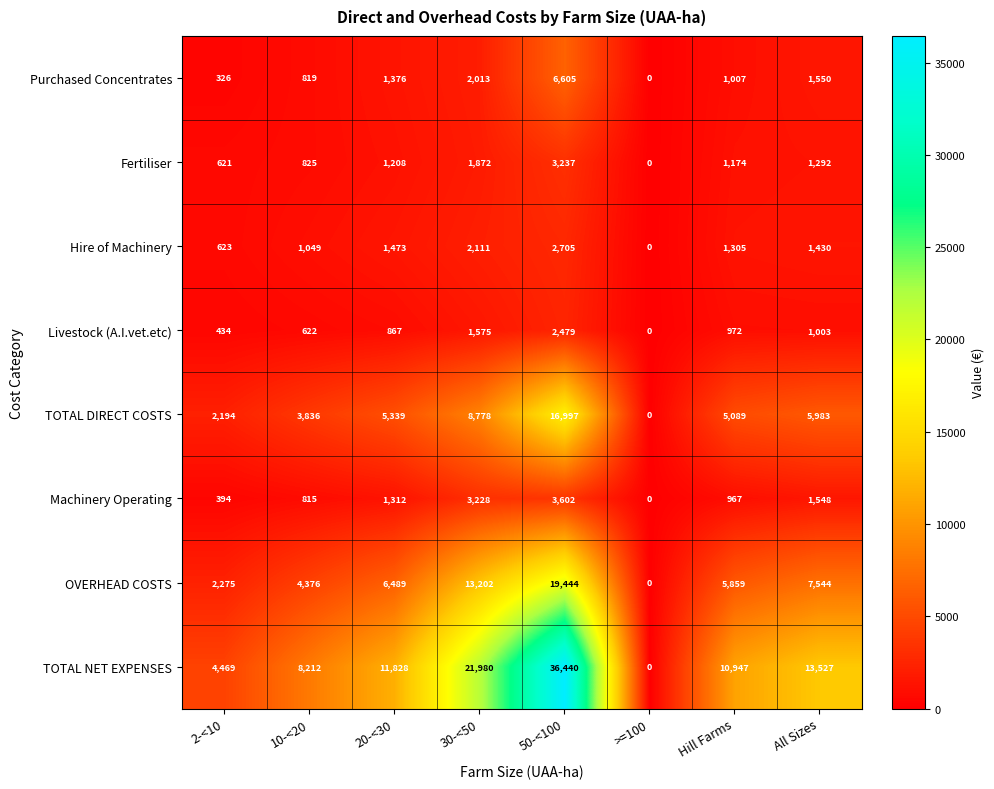

The value of Livestock (A.I.vet.etc) at >=100 is 863. True or false?

False